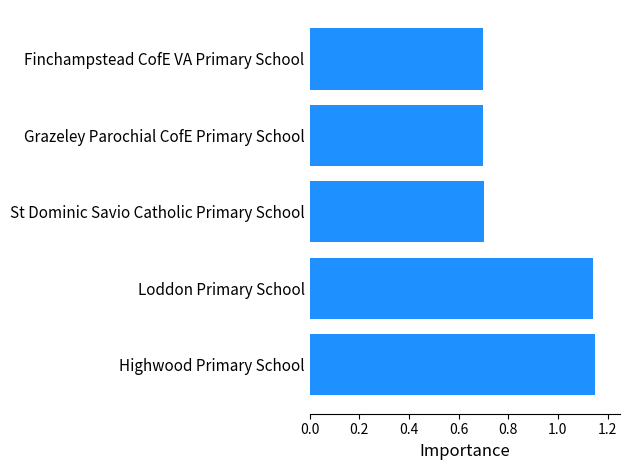

Which has a higher value, St Dominic Savio Catholic Primary School or Loddon Primary School?

Loddon Primary School